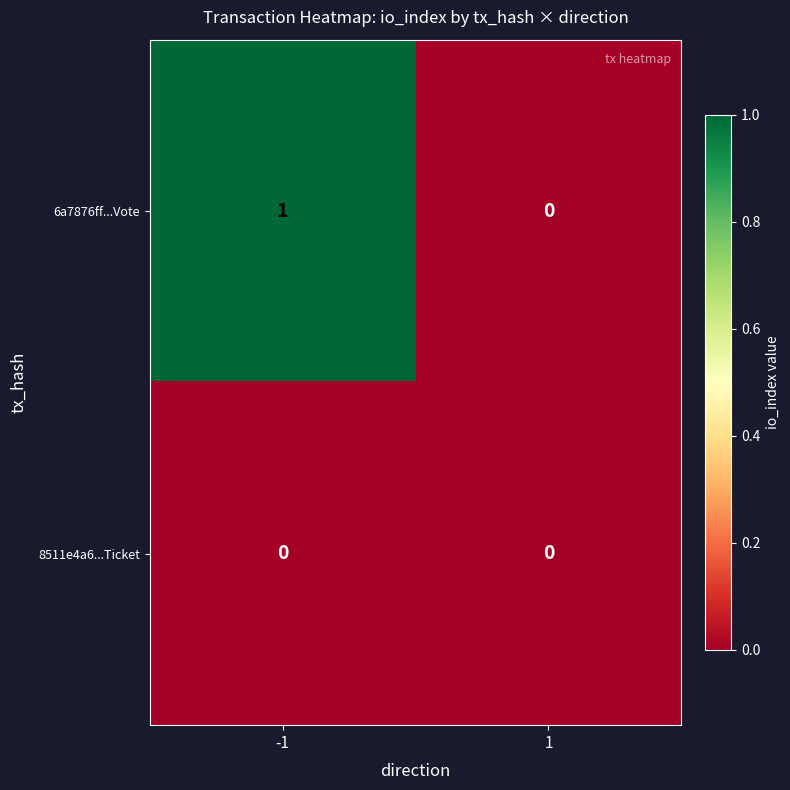

Between -1 and 1, which series saw the biggest shift?

6a7876ff...Vote